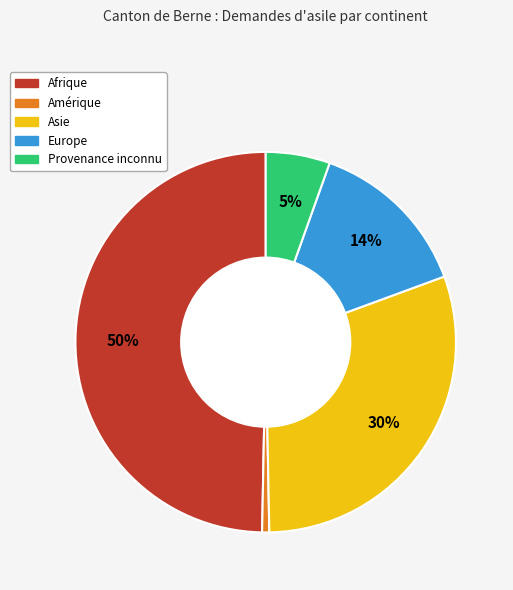

Combined, do Europe and Afrique account for over 50%?

Yes